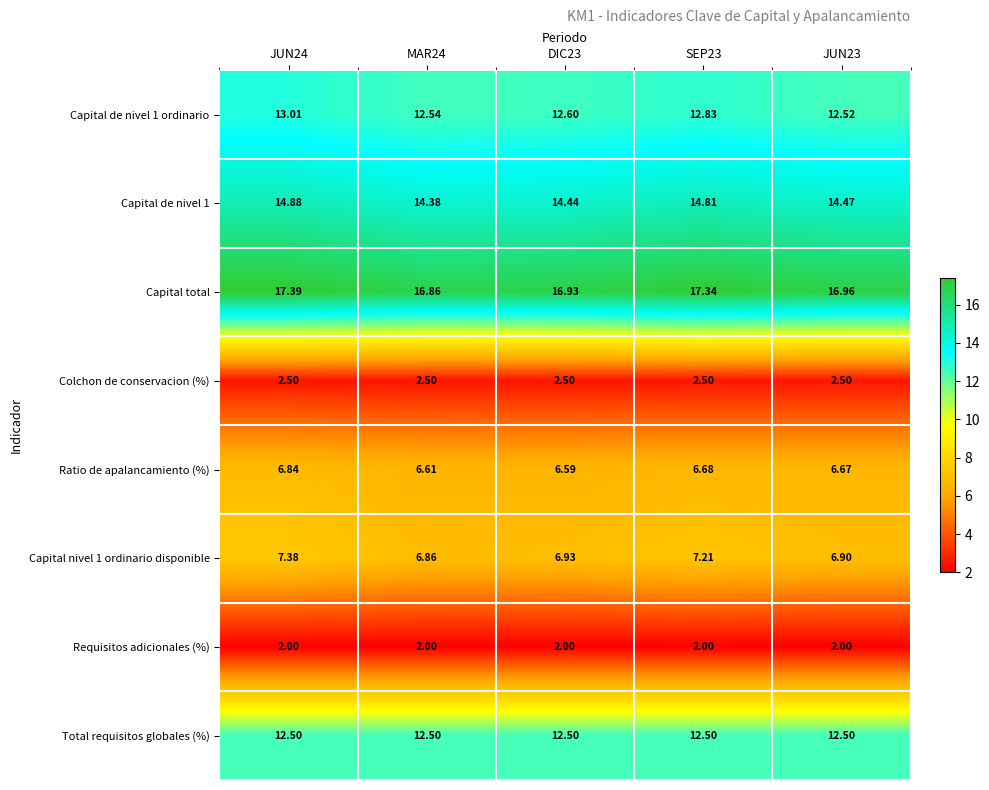

Between JUN24 and MAR24, which series saw the biggest shift?

Capital total